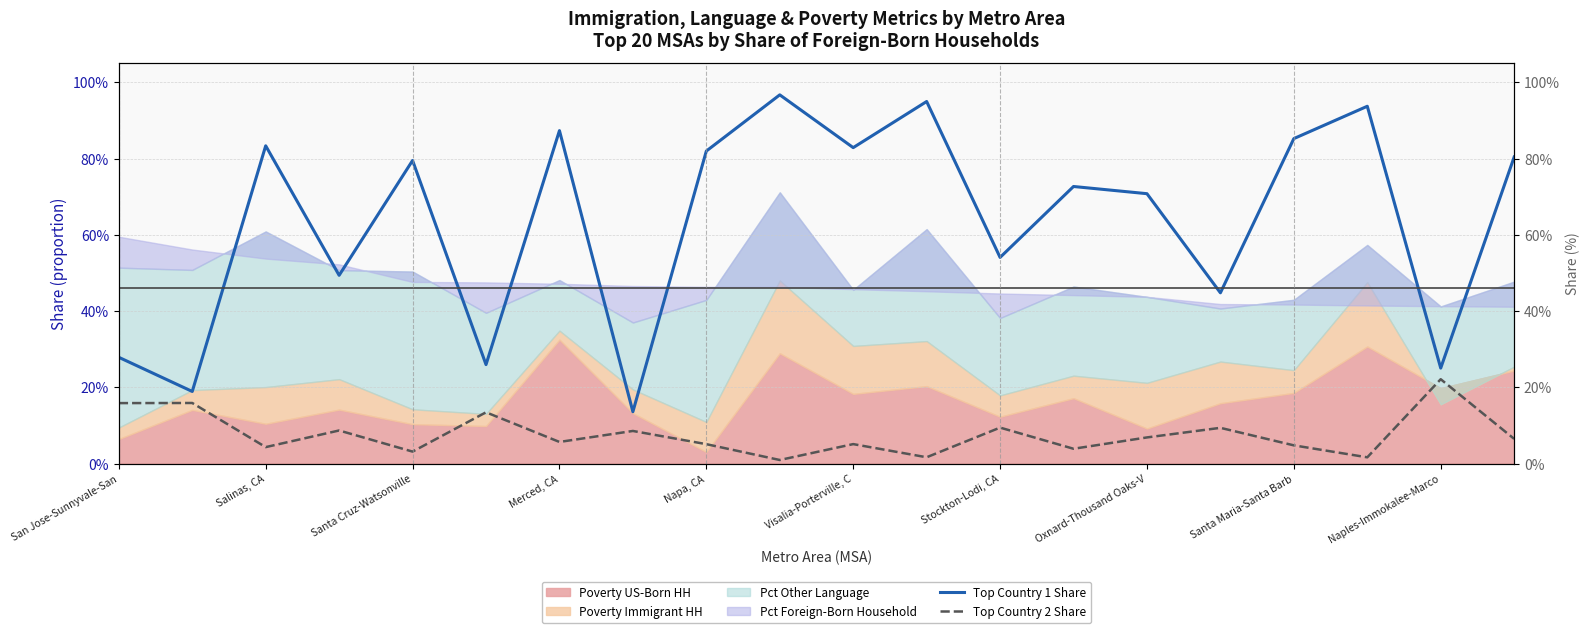

Which has a higher value, 15 or Napa, CA?

Napa, CA